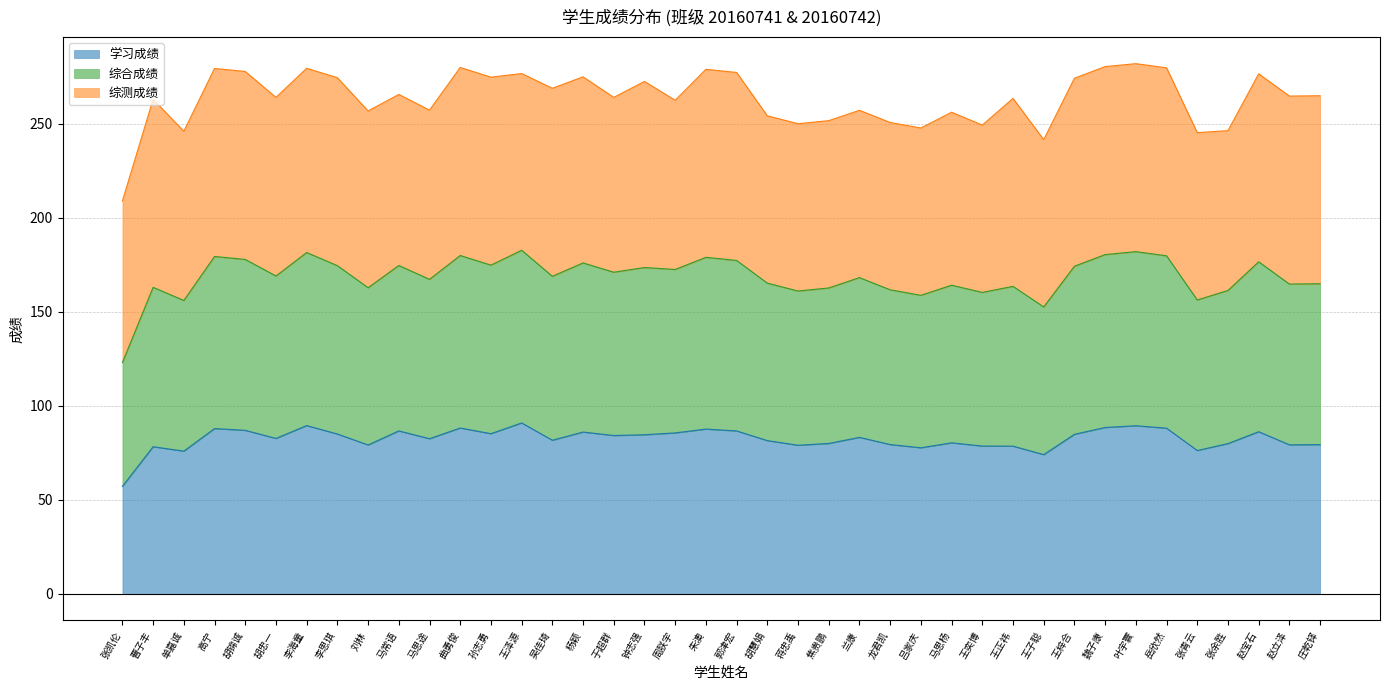

What are all the series names shown in the legend?

学习成绩, 综合成绩, 综测成绩